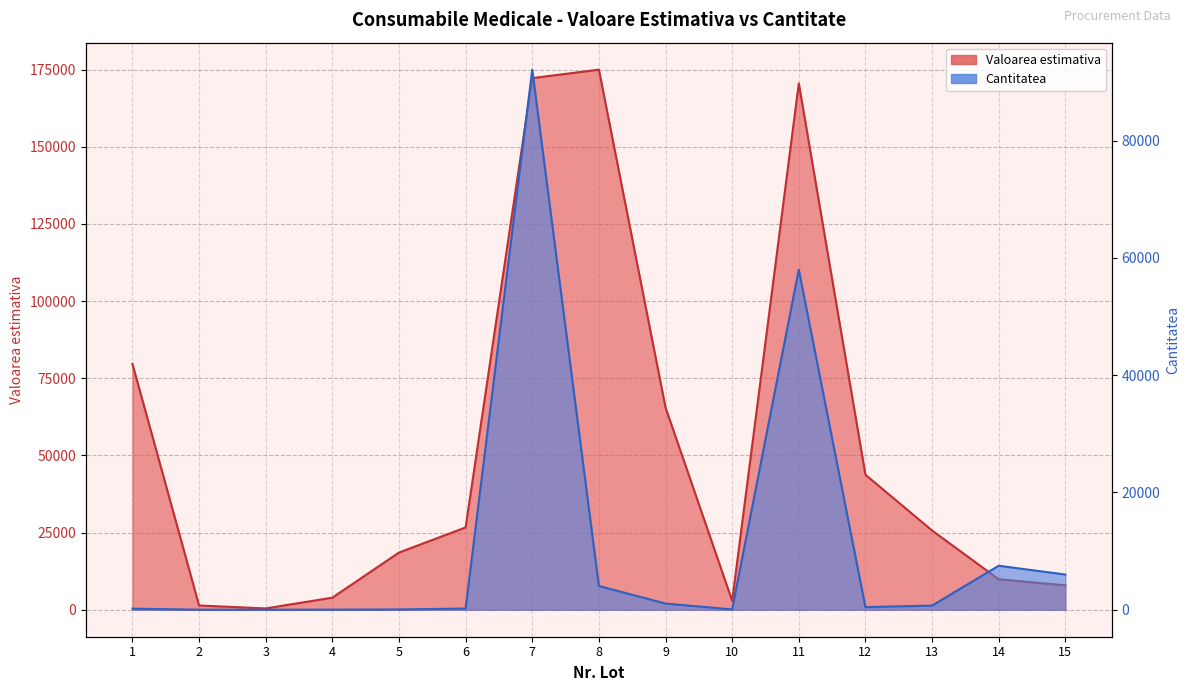

At which label does Cantitatea first exceed 450?

7